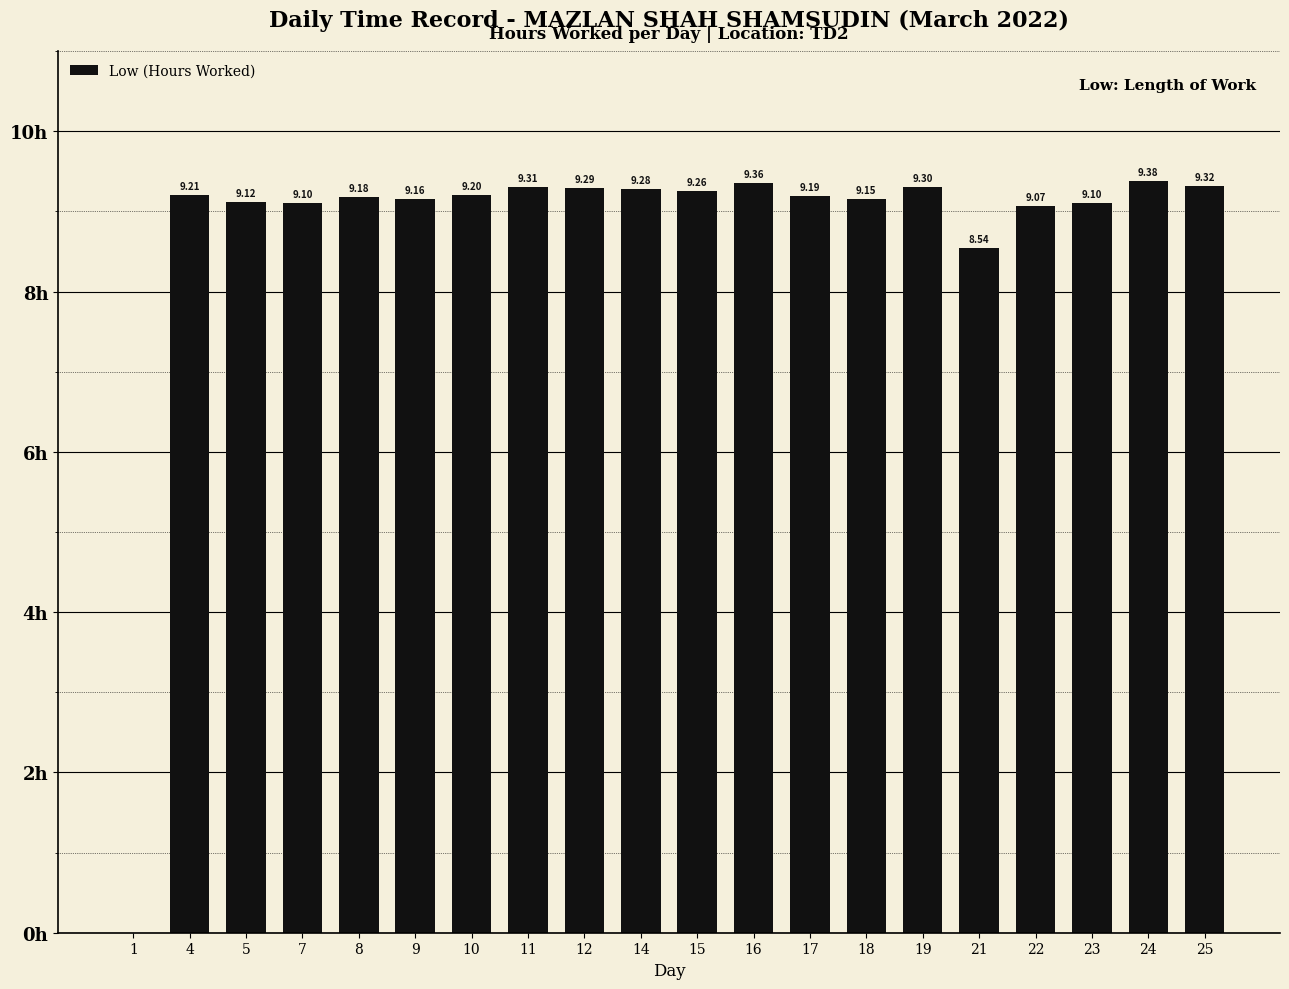

Are the bars horizontal?

No